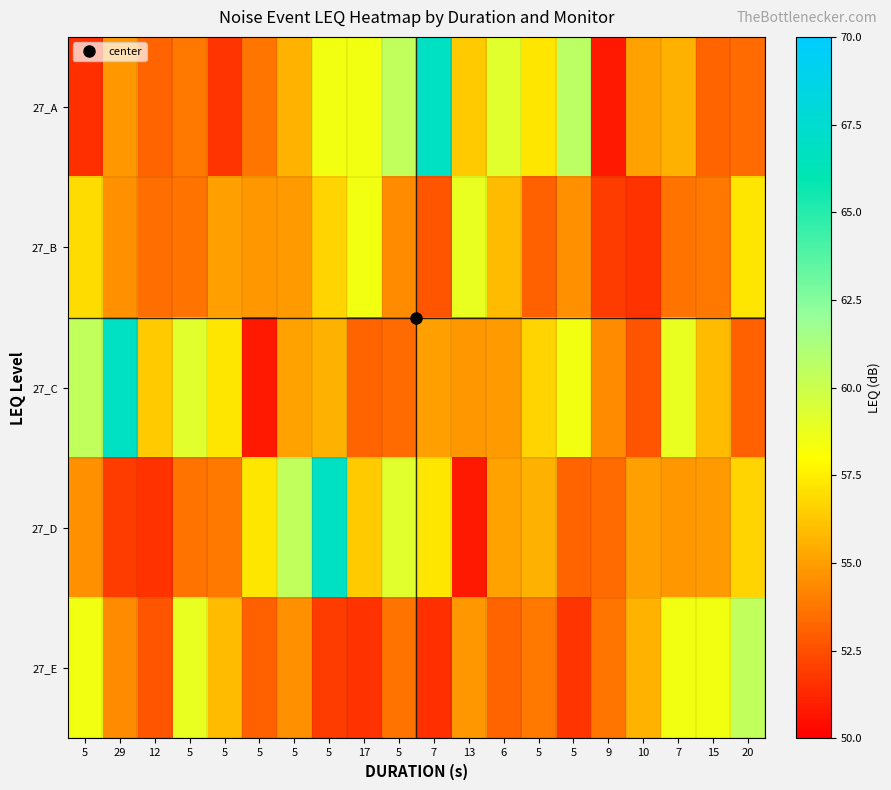

What is the total value across all series at 13?

275.7